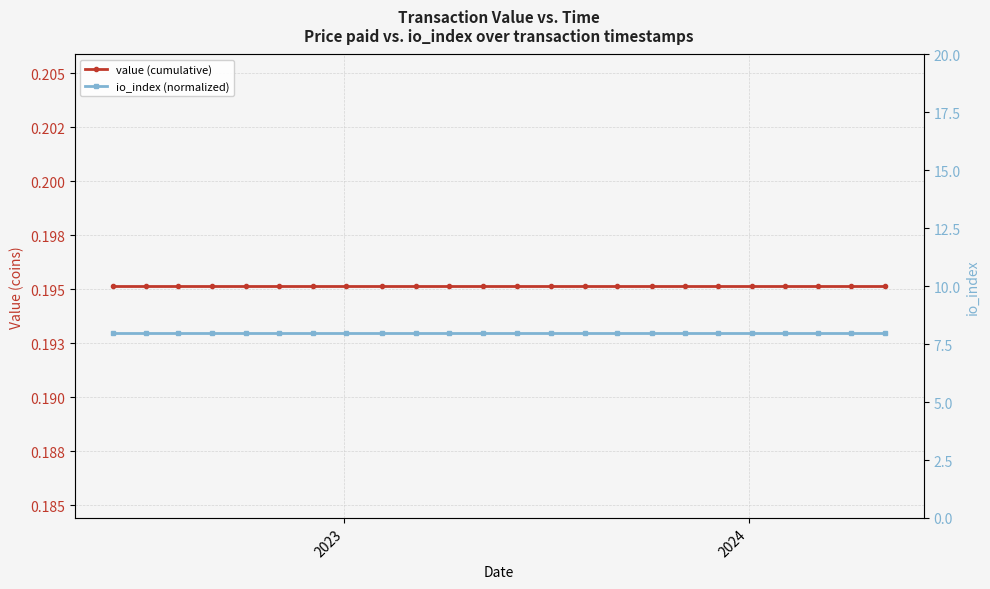

At which category is the sum across all series the highest?

2023